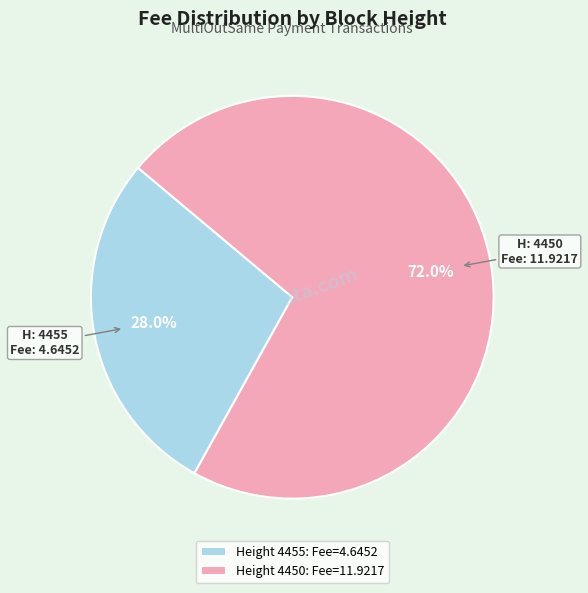

To the nearest percent, what is the difference between the largest and smallest slice percentages?

44%